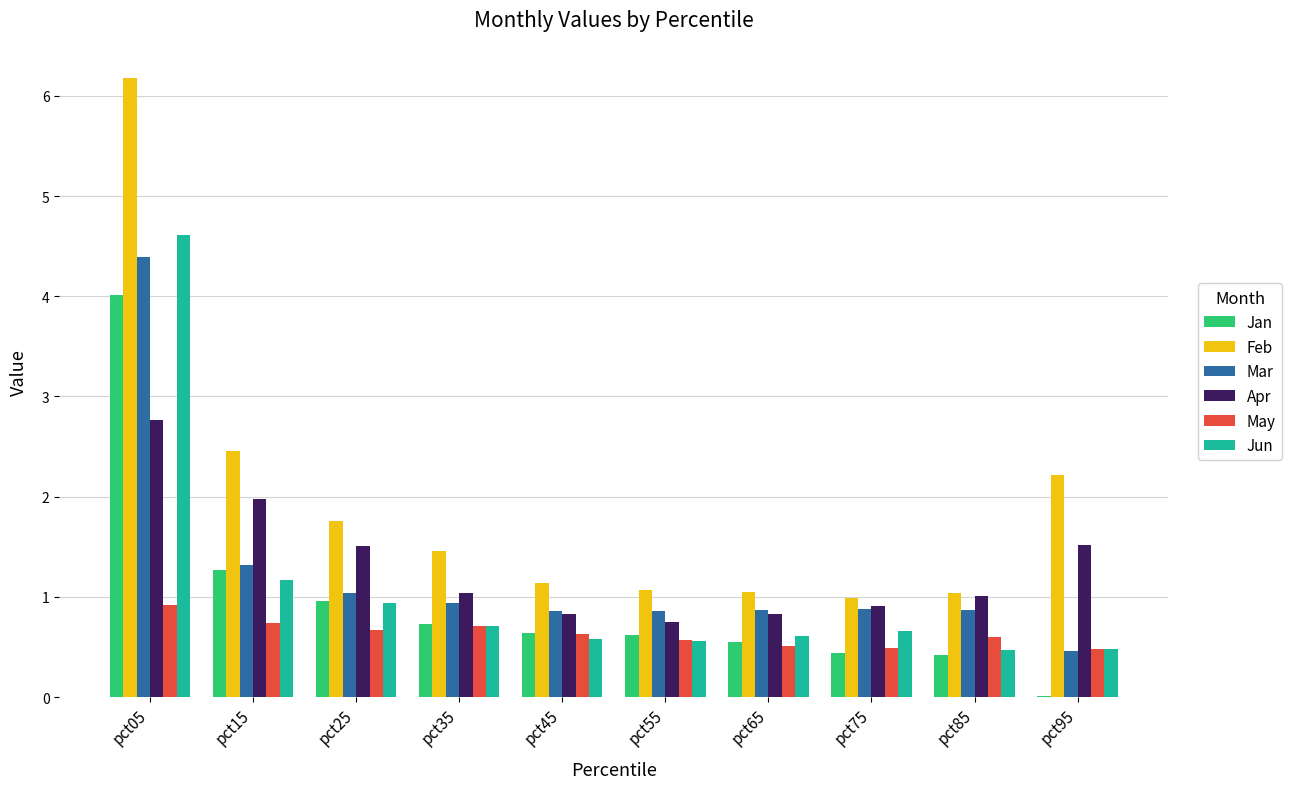

What is the difference between the May values at pct95 and pct55?

0.1